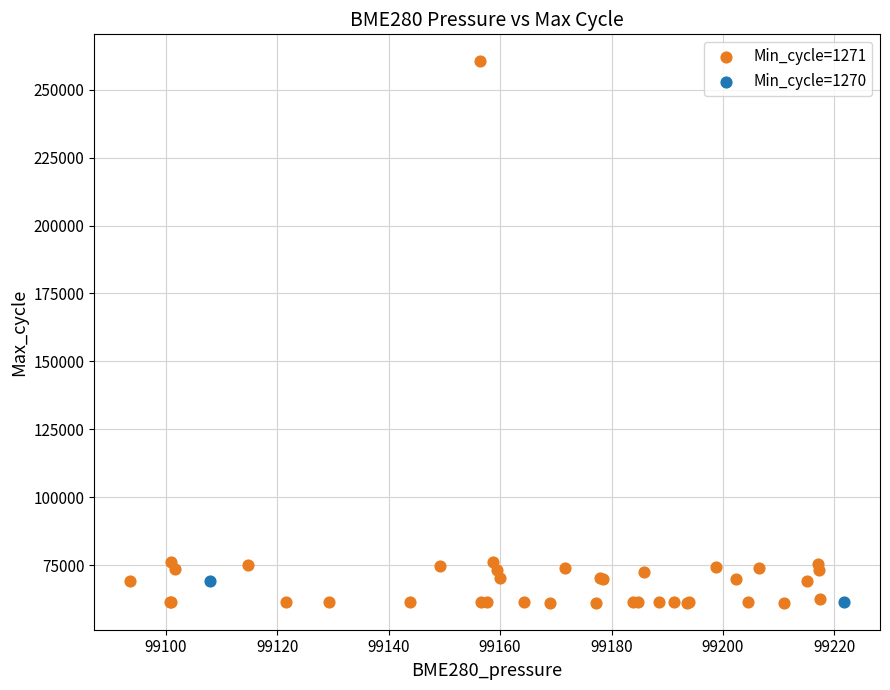

What are all the series names shown in the legend?

Min_cycle=1271, Min_cycle=1270